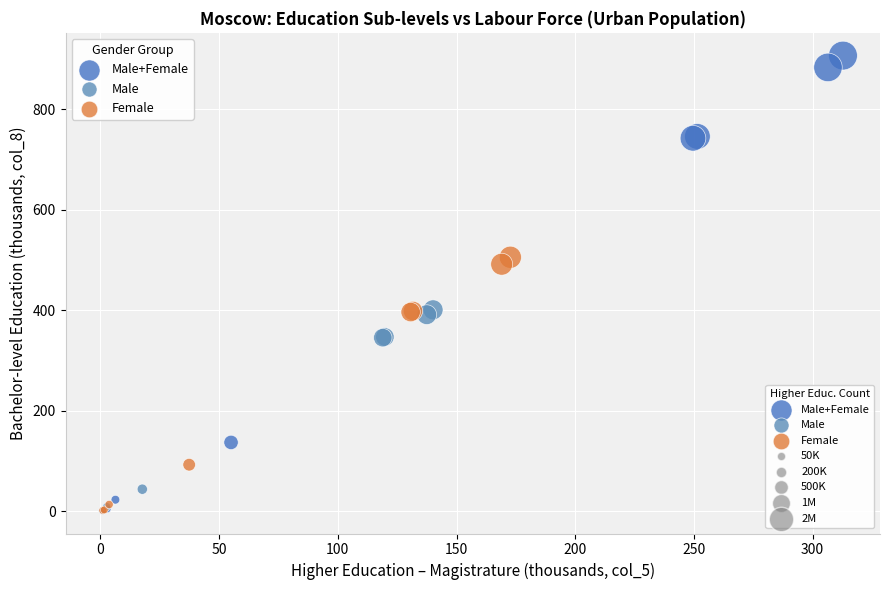

Which series has the widest spread of Y values?

Male+Female